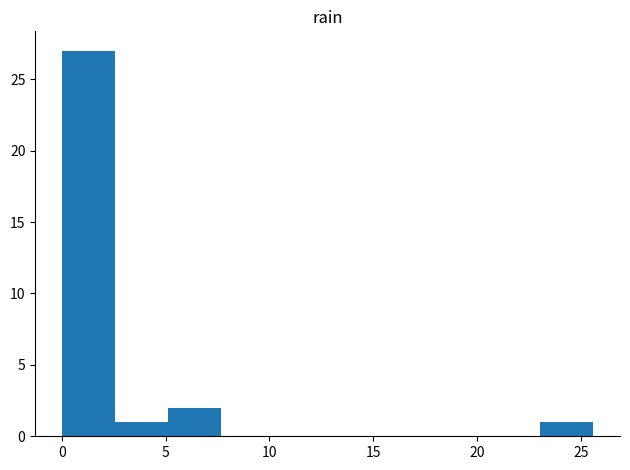

Over which range of the x-axis is the bar tallest?

0.0 to 2.5